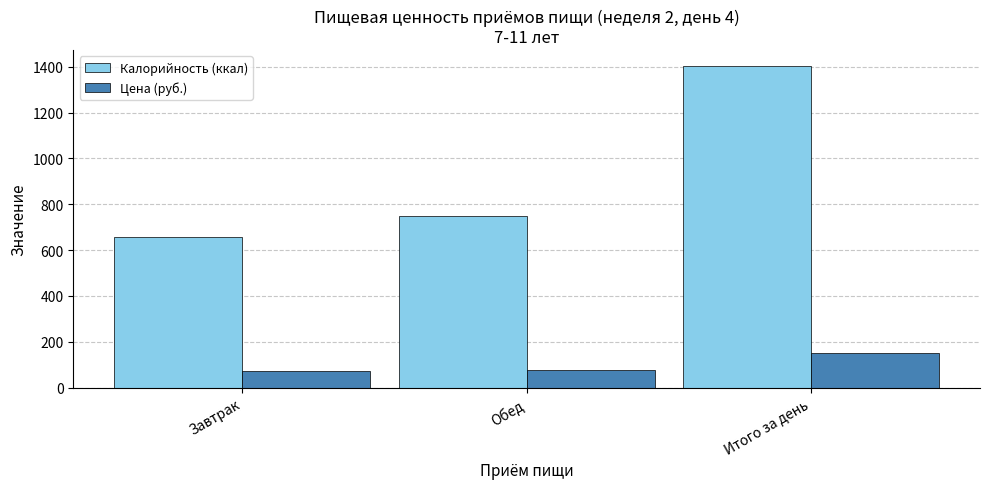

Reading left to right, what are all the values shown in this chart?

Калорийность (ккал): 655.0	747.0	1402.0
Цена (руб.): 72.5	78.5	151.0